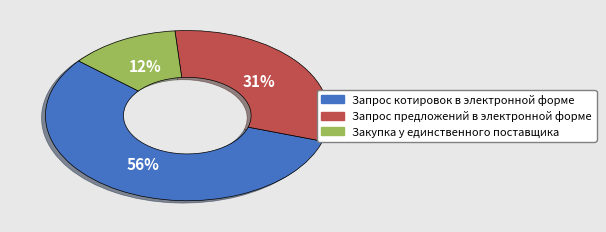

Rank the categories by value from lowest to highest.

Закупка у единственного поставщика, Запрос предложений в электронной форме, Запрос котировок в электронной форме